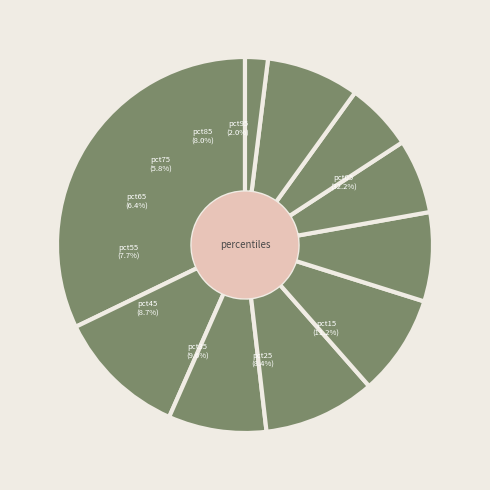

Is there a majority slice in this chart?

No